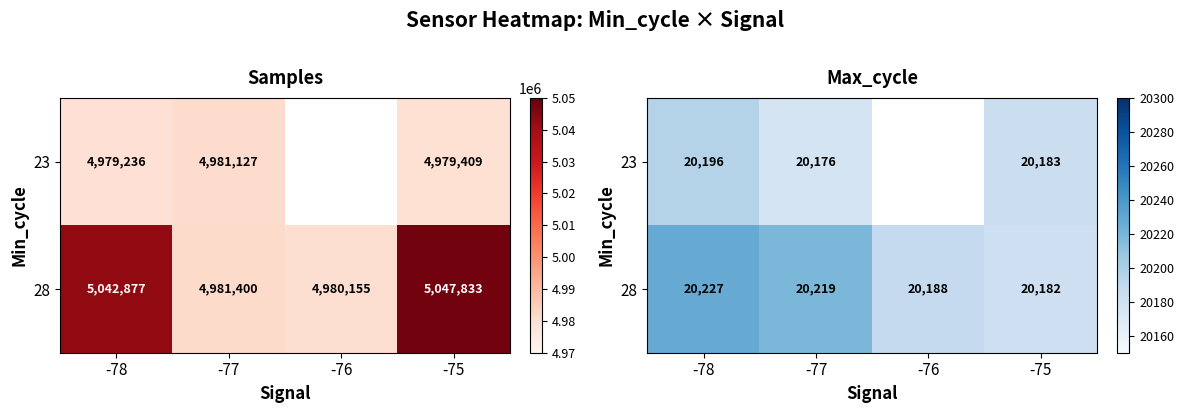

What is the difference between the highest and lowest values at -75?

1